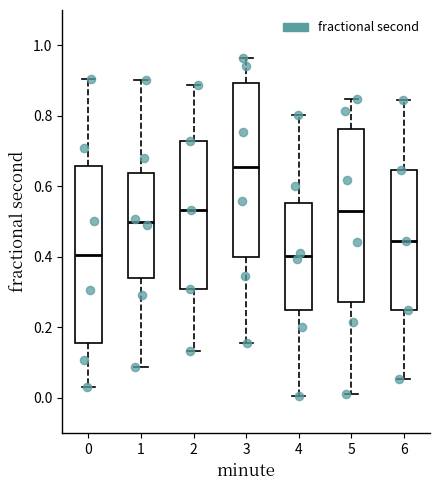

Reading left to right, transcribe this box plot: for each box, give where its median line is, the range the box spans, and where its two whiskers end, as read against the y-axis. The values are not printed on the chart, so give them approximately, as read against the axis.

0: median 0.40, box 0.16 to 0.66, whiskers 0.04 to 0.90
1: median 0.50, box 0.34 to 0.64, whiskers 0.08 to 0.90
2: median 0.54, box 0.32 to 0.72, whiskers 0.14 to 0.88
3: median 0.66, box 0.40 to 0.90, whiskers 0.16 to 0.96
4: median 0.40, box 0.24 to 0.56, whiskers 0.00 to 0.80
5: median 0.54, box 0.28 to 0.76, whiskers 0.02 to 0.84
6: median 0.44, box 0.24 to 0.64, whiskers 0.06 to 0.84